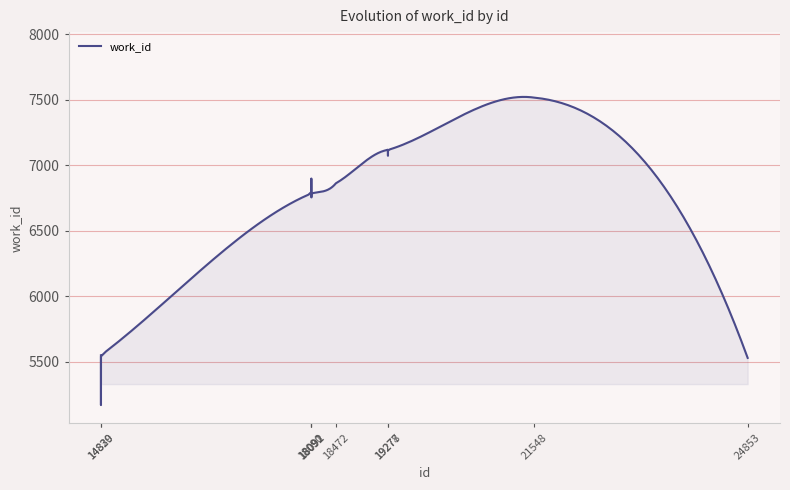

What is the sum of all values?

2008109.2